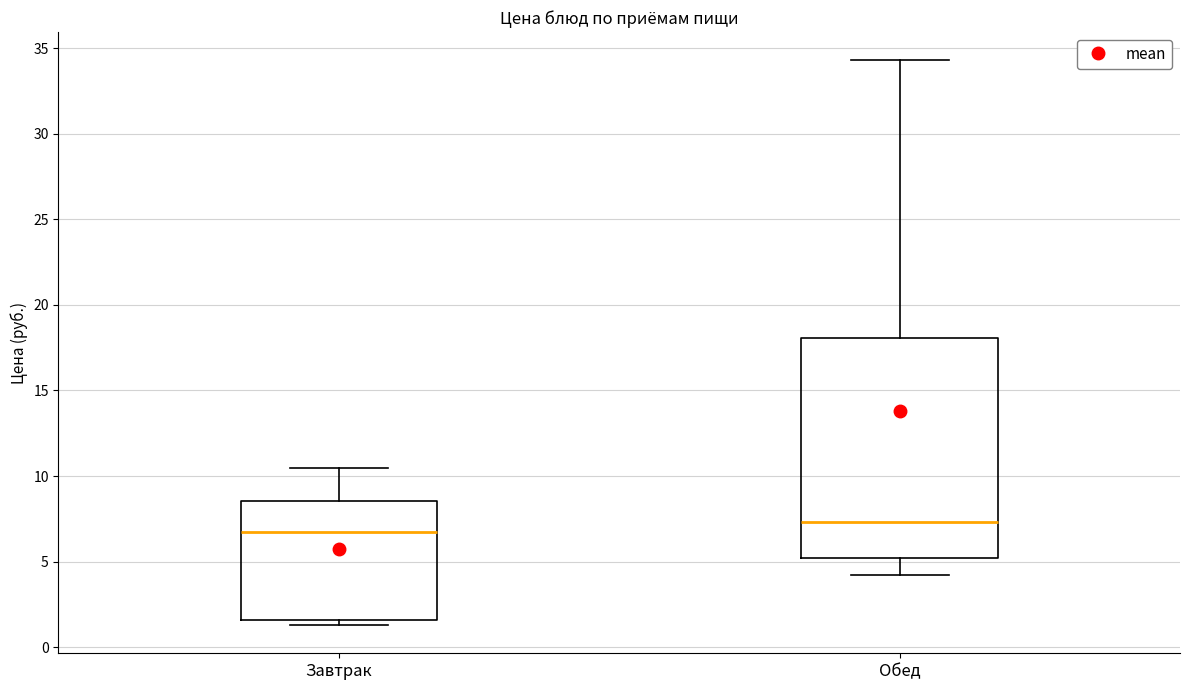

Which box's median line is the highest?

Обед